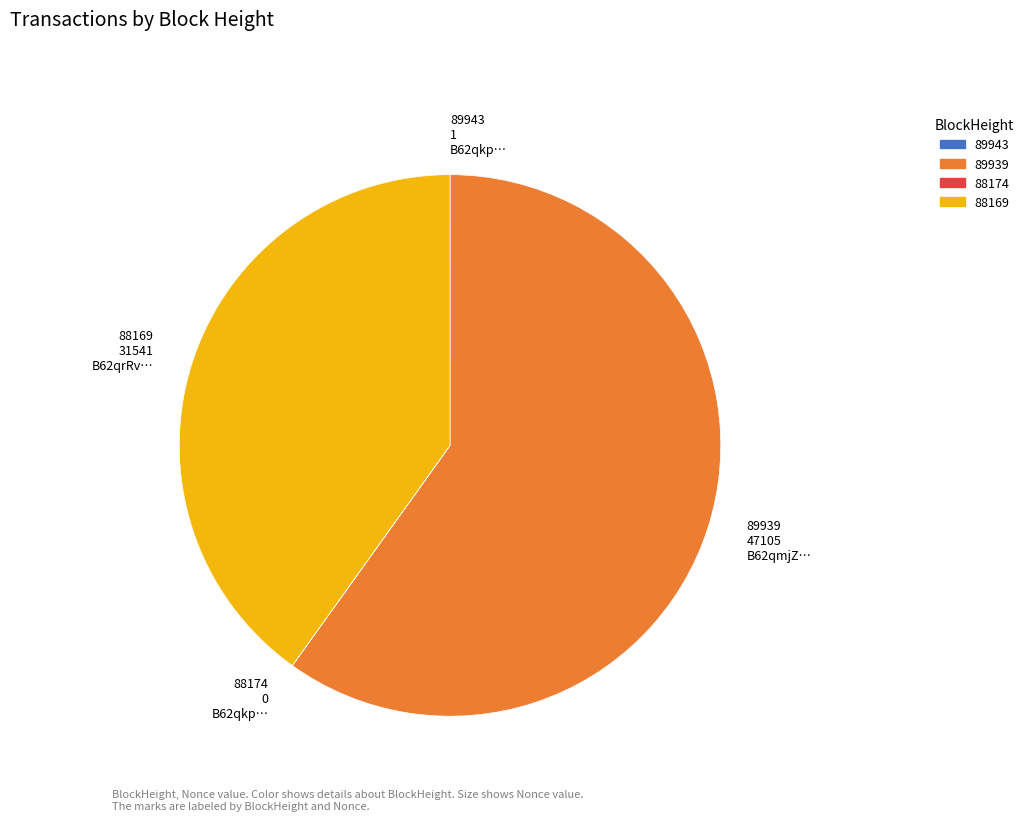

Which has a higher value, 89939 47105 B62qmjZ… or 88169 31541 B62qrRv…?

89939 47105 B62qmjZ…